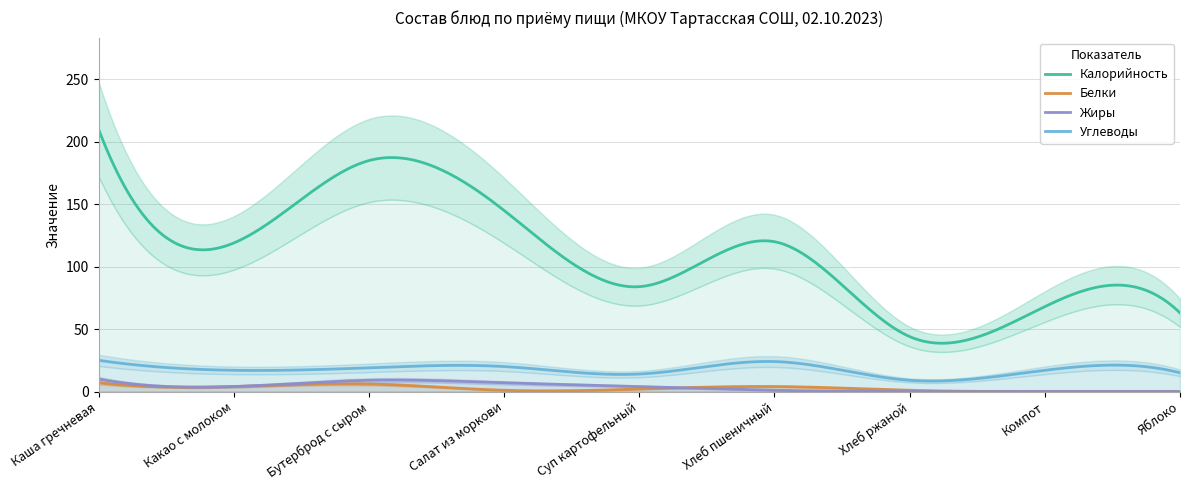

Reading left to right, transcribe all the data shown in this chart.

Калорийность: 210	119	185	145	84	120	44	68	63
Белки: 7	4	6	1	2	4	1	0	0
Жиры: 10	4	9	7	4	1	0	0	0
Углеводы: 25	17	19	20	14	24	9	17	15